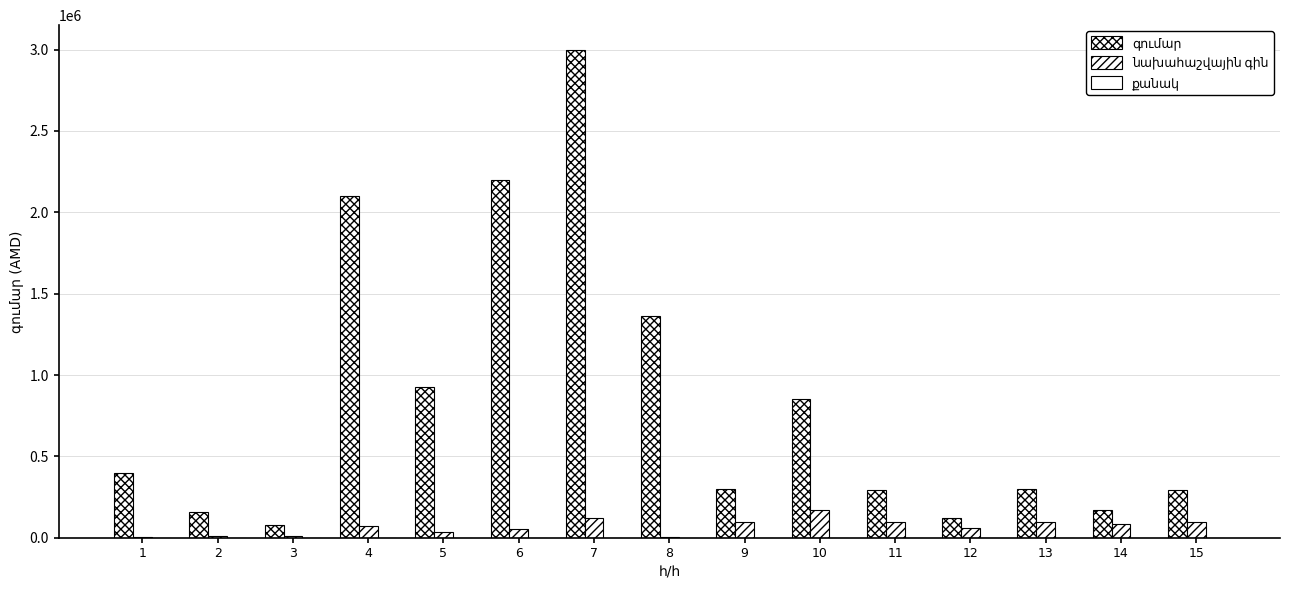

Are the bars horizontal?

No